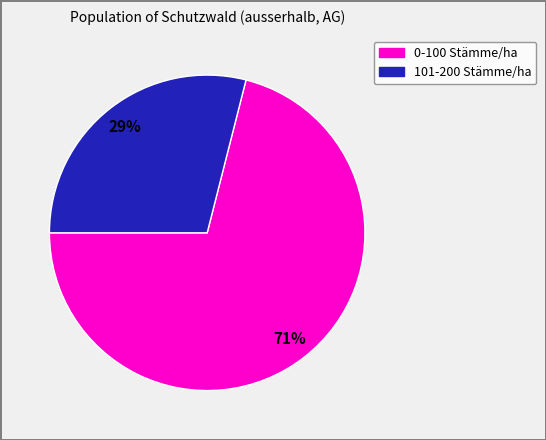

Does any single category account for the majority?

Yes